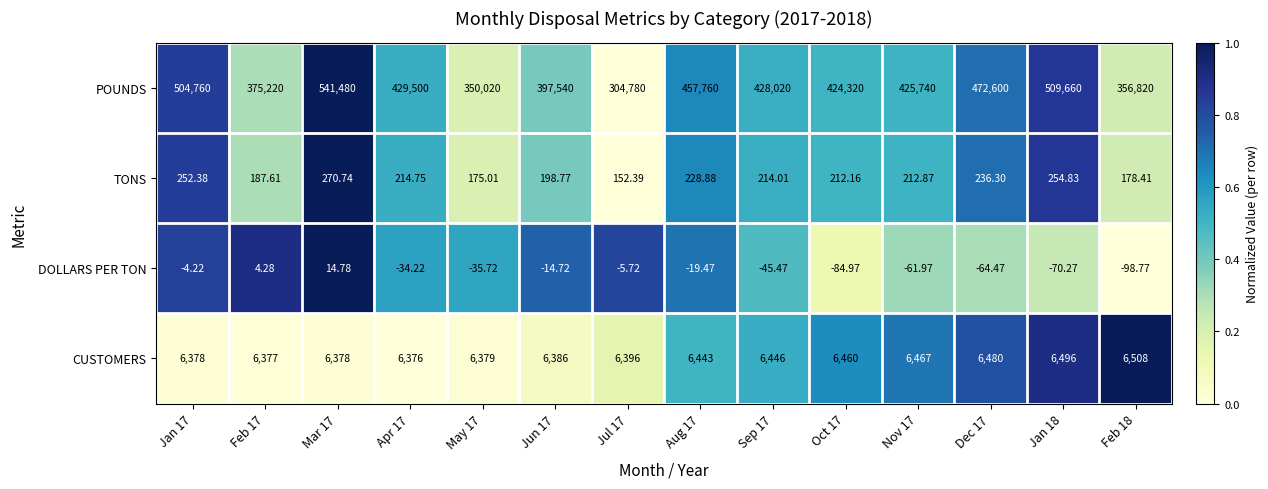

Is the value of TONS at Jun 17 greater than the value of DOLLARS PER TON at Mar 17?

Yes